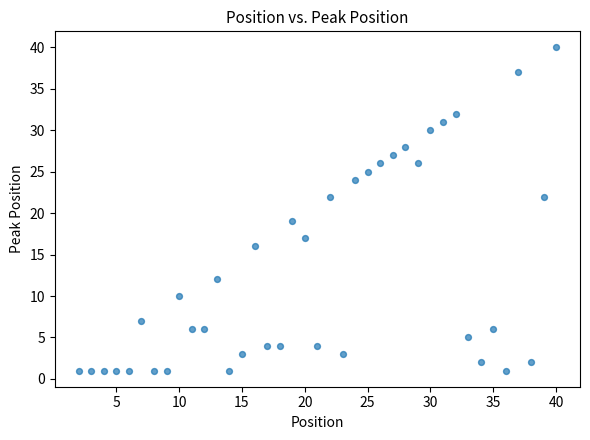

What is the range of X values (max minus min)?

38